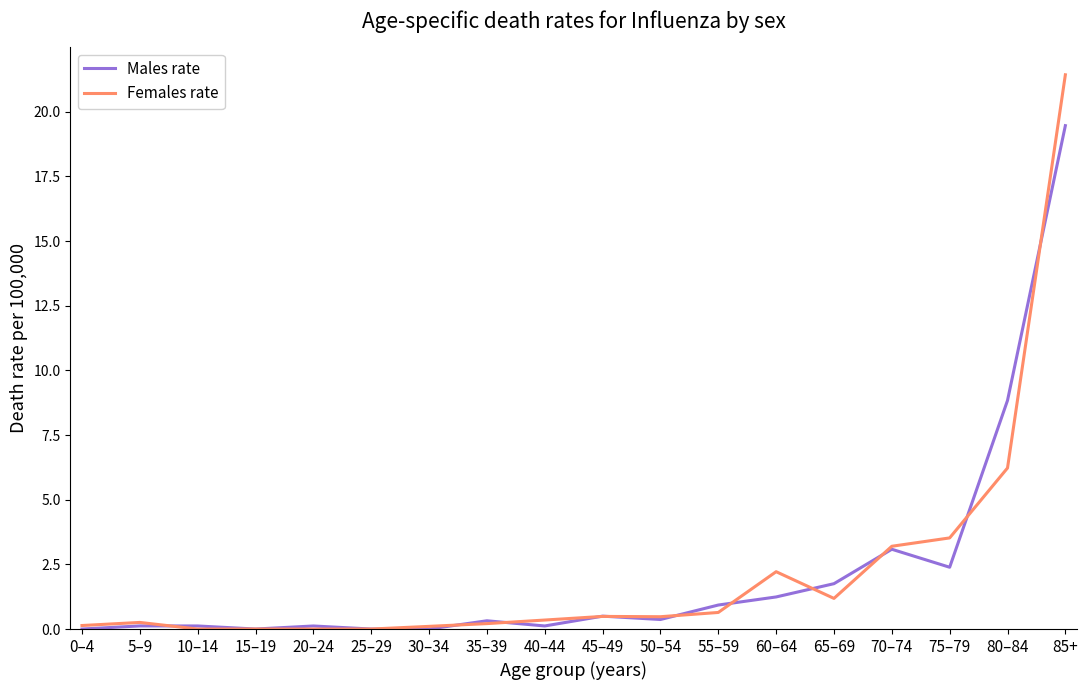

At which label does Males rate reach its peak?

85+